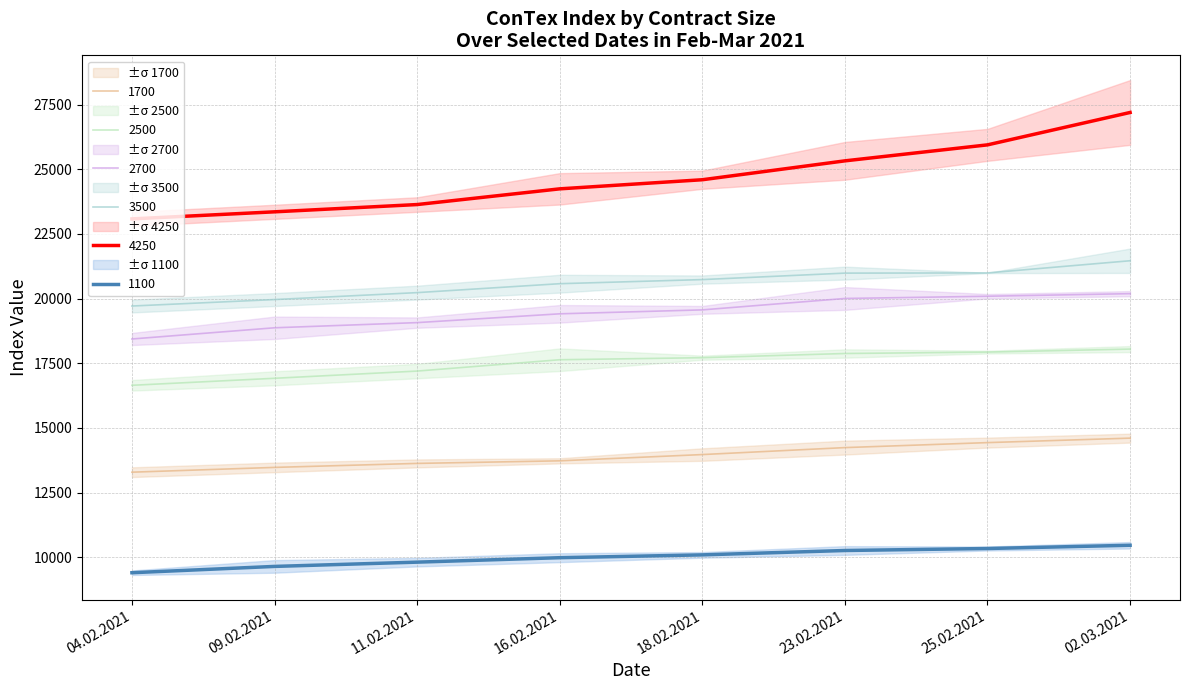

What is the total value across all series at 23.02.2021?

108703